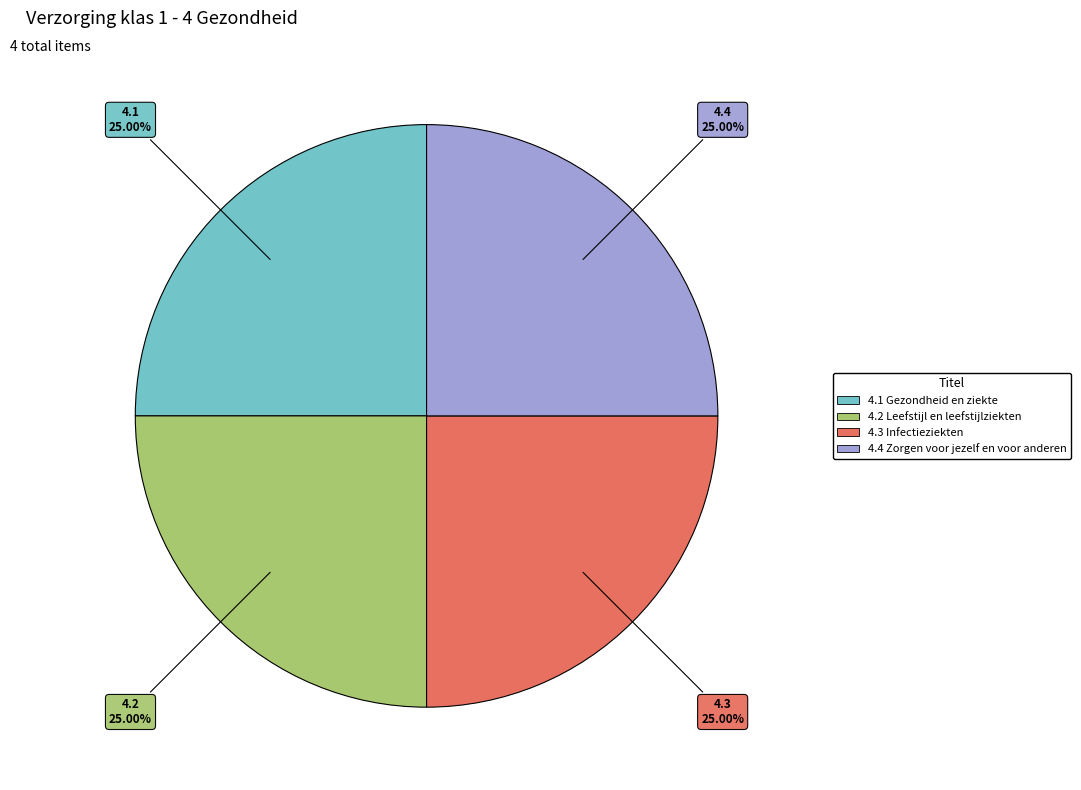

Is there a majority slice in this chart?

No